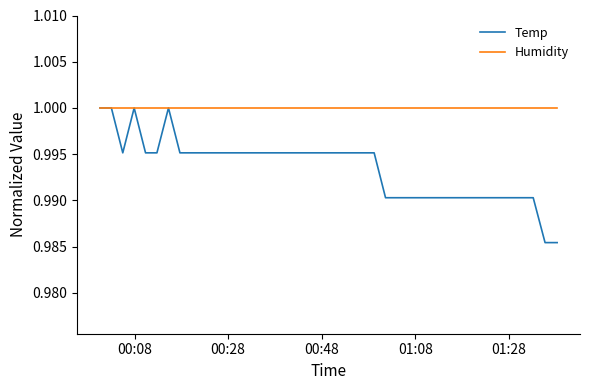

Rank the series by their average value, from lowest to highest.

Temp, Humidity